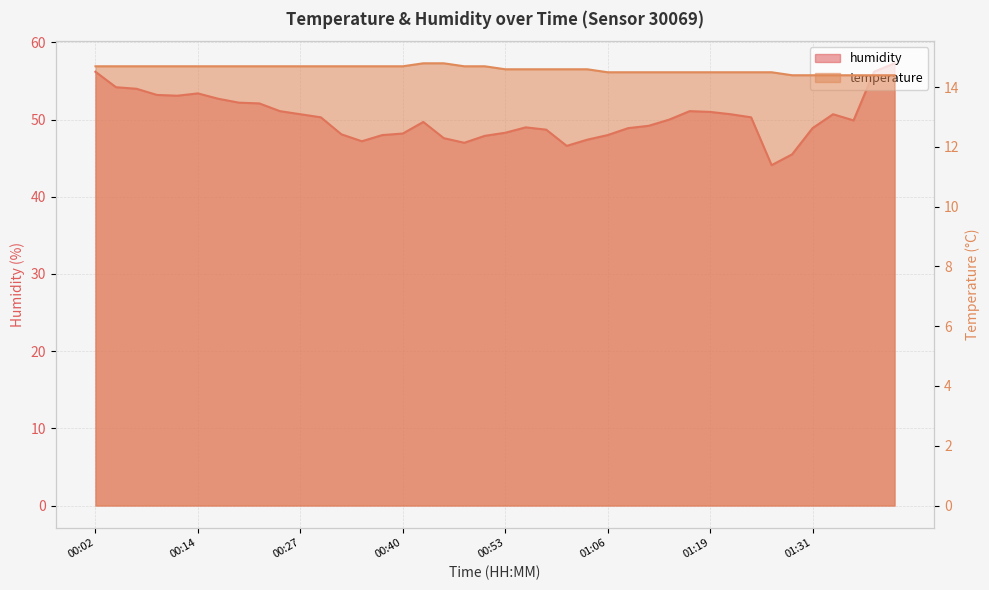

How many data points in humidity are less than 50?

20